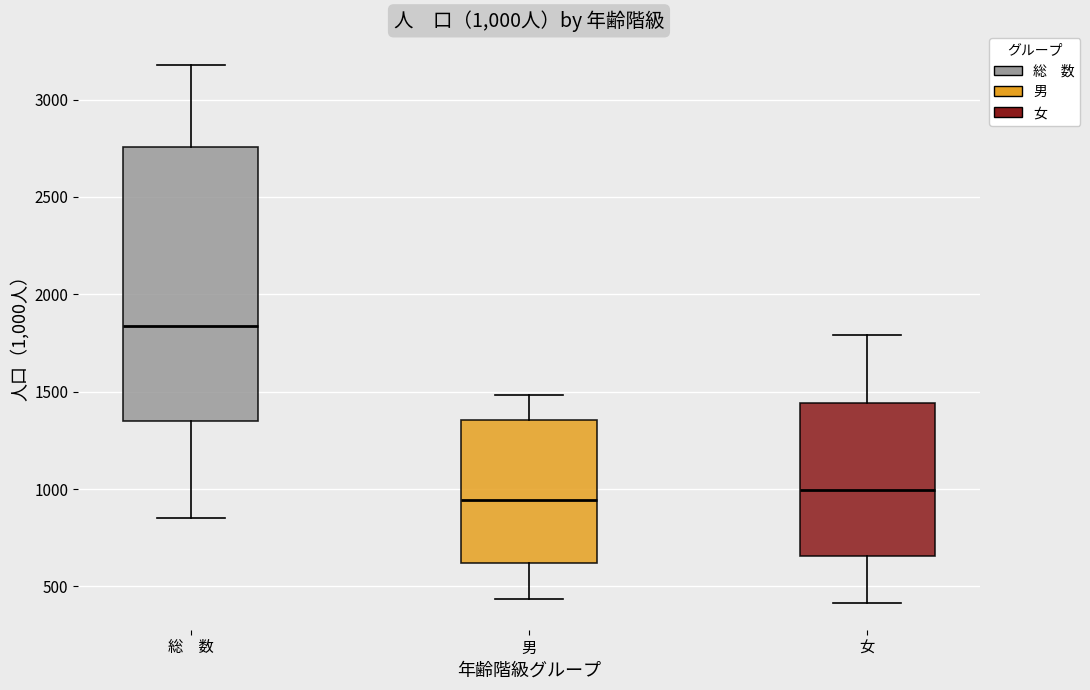

Which box has the lowest median line?

男